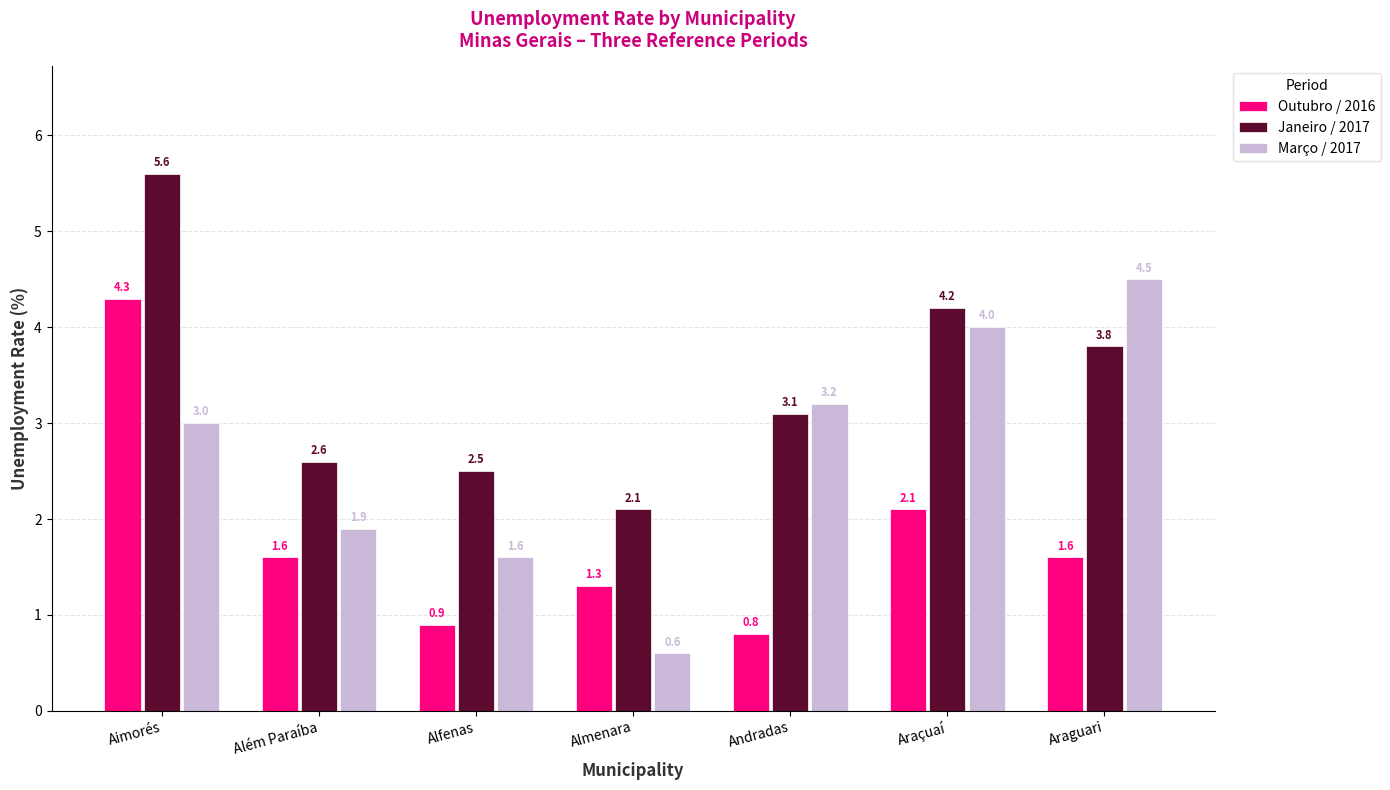

Where is Janeiro / 2017 nearest to the value 3?

Andradas